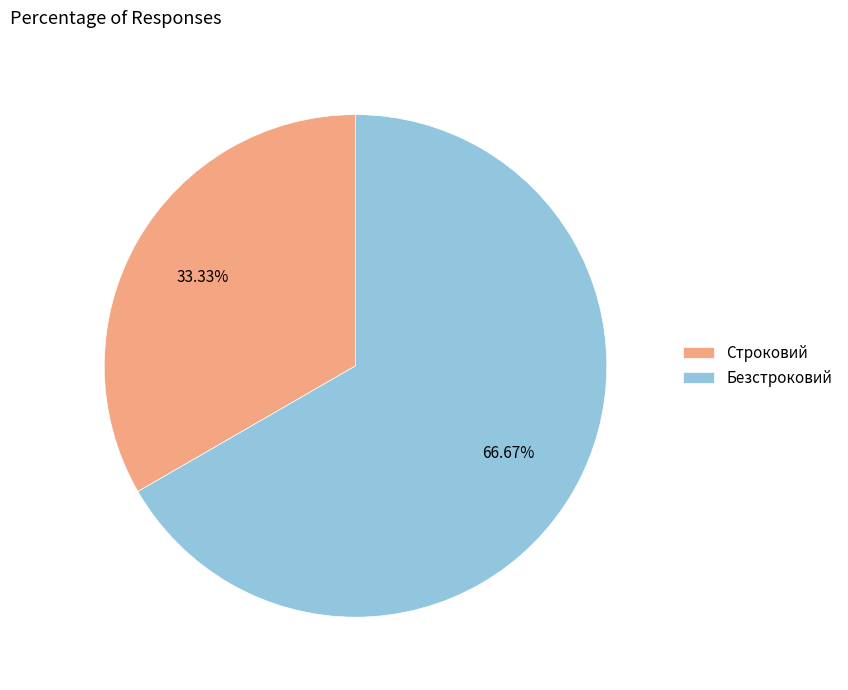

To the nearest percent, what percentage of the pie is Безстроковий?

67%